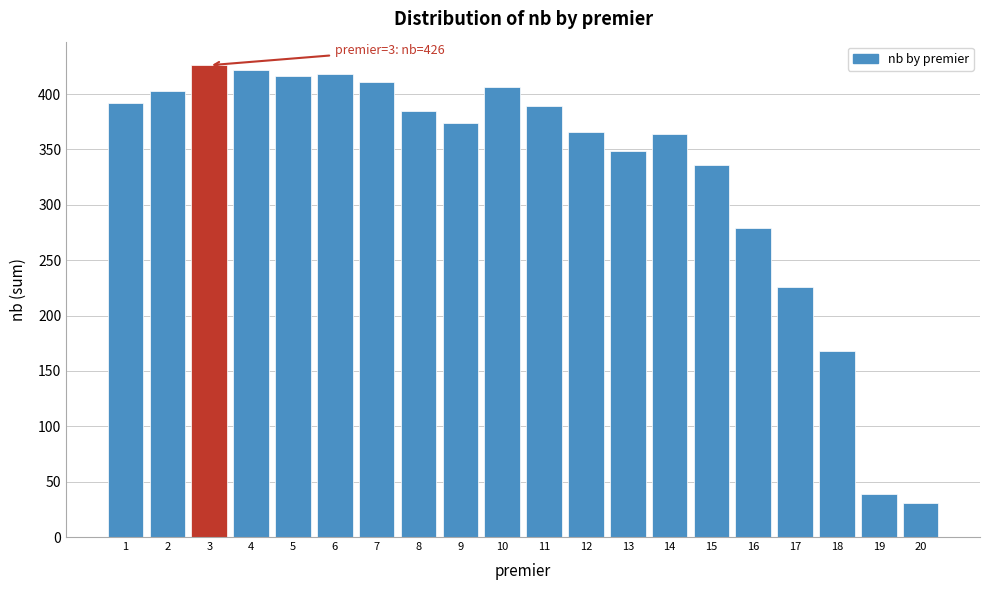

Reading left to right, transcribe all the data shown in this chart.

392	403	426	422	416	418	411	385	374	406	389	366	349	364	336	279	226	168	39	31